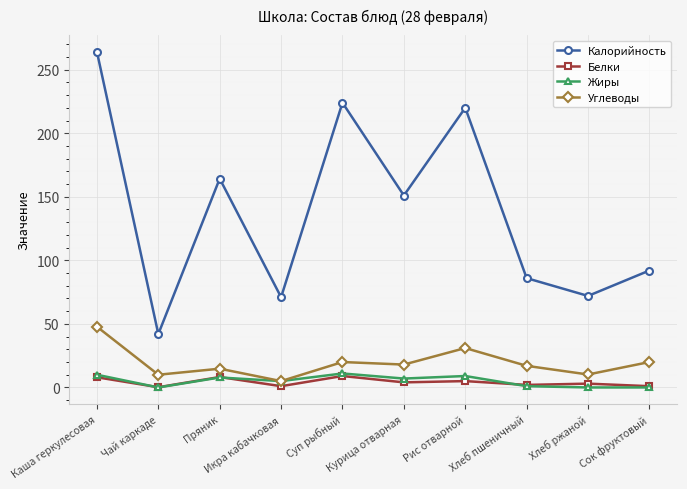

Which series has the largest total across all categories?

Калорийность